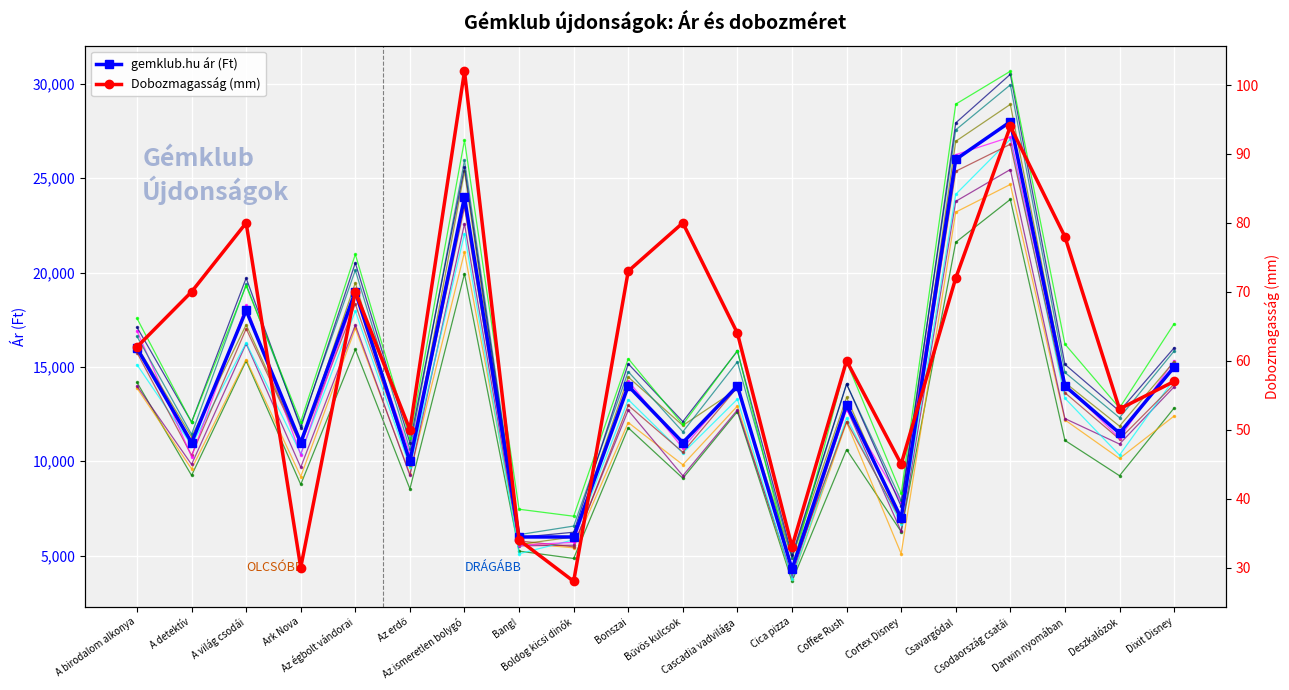

Which has a higher value, A birodalom alkonya or Dixit Disney?

A birodalom alkonya